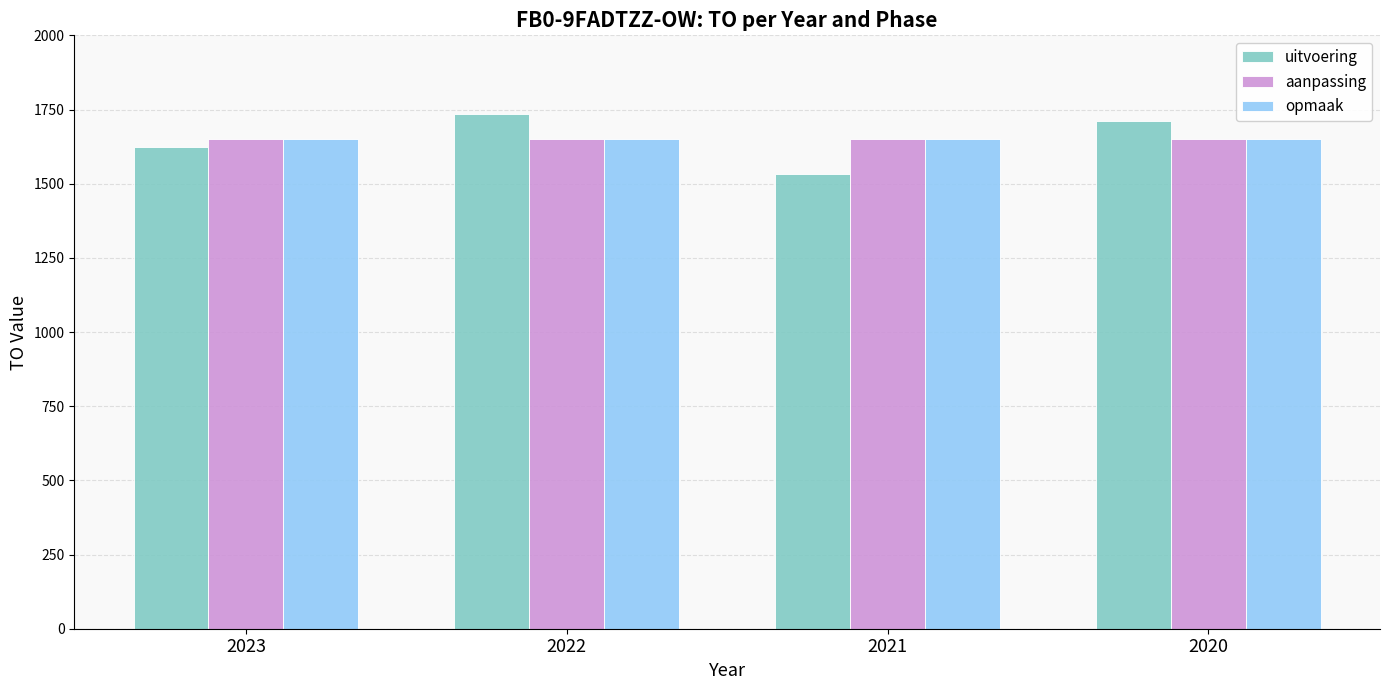

Reading right to left, list all the values displayed in this chart.

uitvoering: 2020=1712	2021=1534	2022=1734	2023=1622
aanpassing: 2020=1650	2021=1650	2022=1650	2023=1650
opmaak: 2020=1650	2021=1650	2022=1650	2023=1650